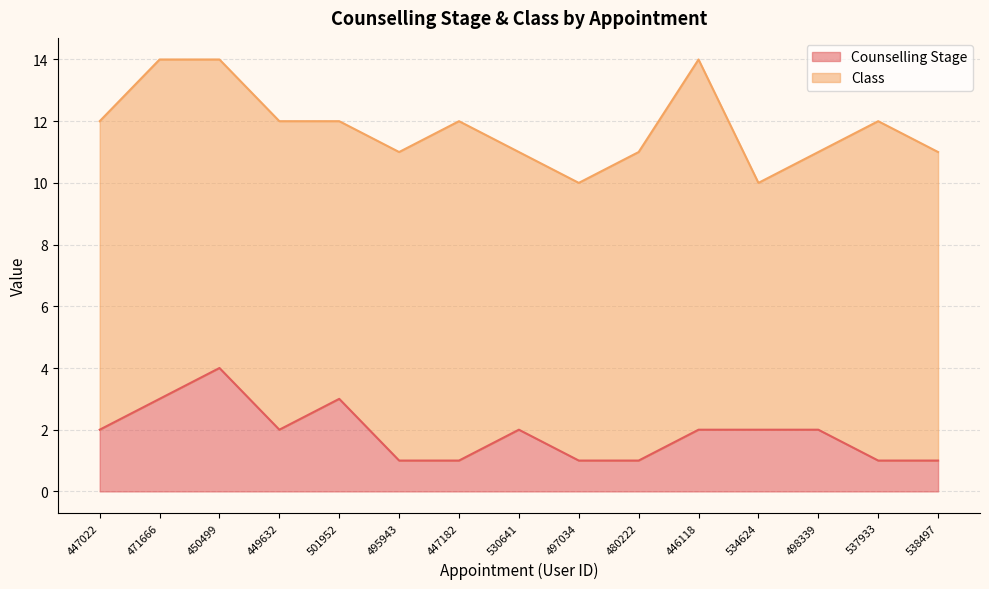

The Counselling Stage series shows 1 at 537933. True or false?

True